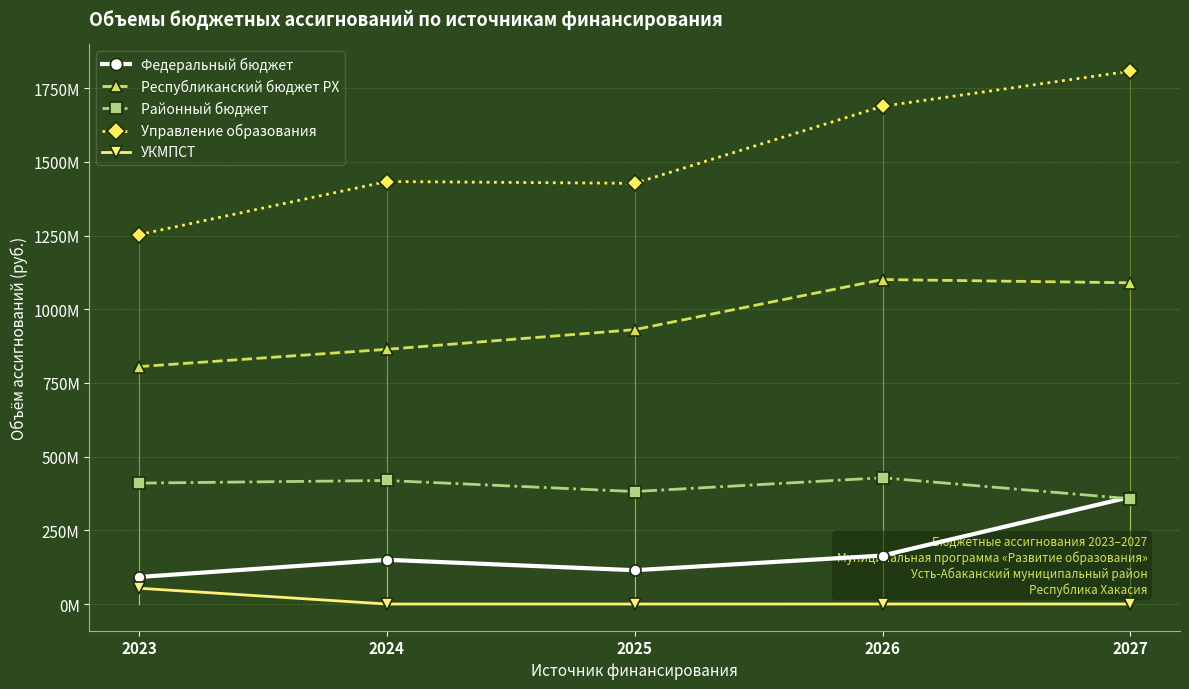

What are all the series names shown in the legend?

Федеральный бюджет, Республиканский бюджет РХ, Районный бюджет, Управление образования, УКМПСТ